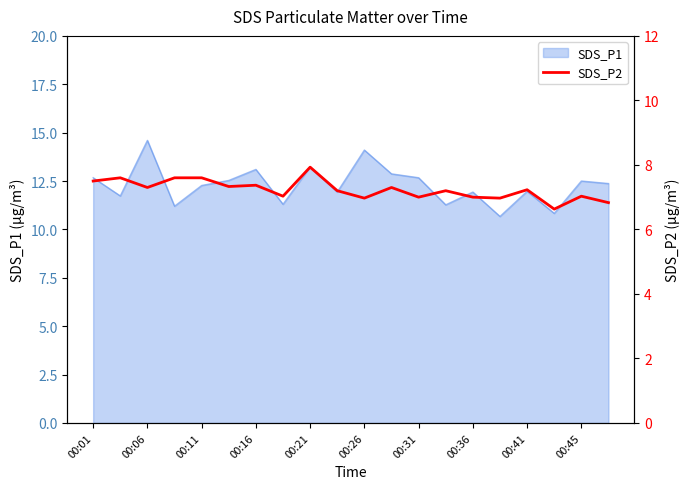

What is the maximum value for SDS_P1?

14.6